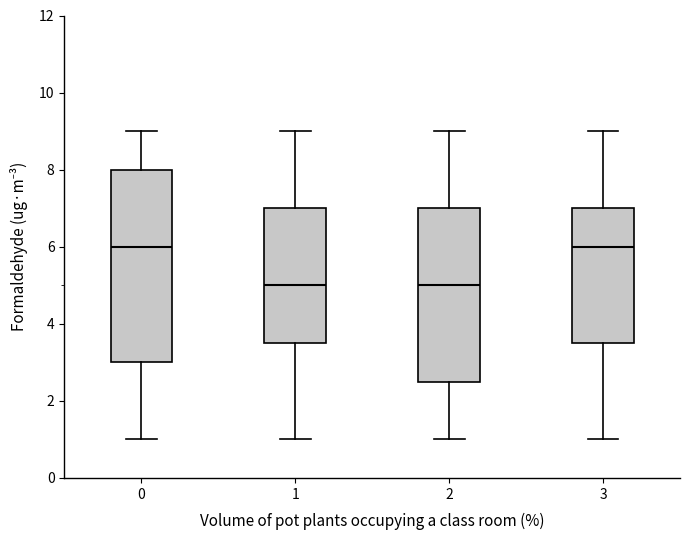

Reading left to right, read every box against the y-axis: the position of its median line, the range the box covers, and the ends of its whiskers. The values are not printed on the chart, so give them approximately, as read against the axis.

0: median 6.0, box 3.0 to 8.0, whiskers 1.0 to 9.0
1: median 5.0, box 3.6 to 7.0, whiskers 1.0 to 9.0
2: median 5.0, box 2.6 to 7.0, whiskers 1.0 to 9.0
3: median 6.0, box 3.6 to 7.0, whiskers 1.0 to 9.0